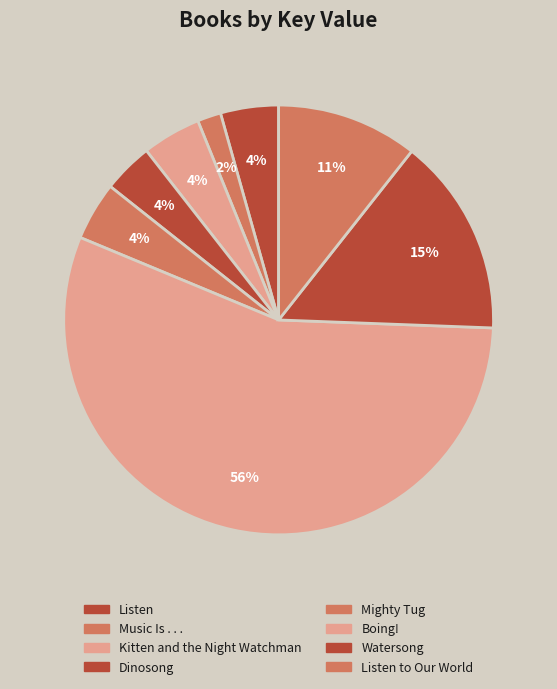

How many slices are in this pie chart?

8